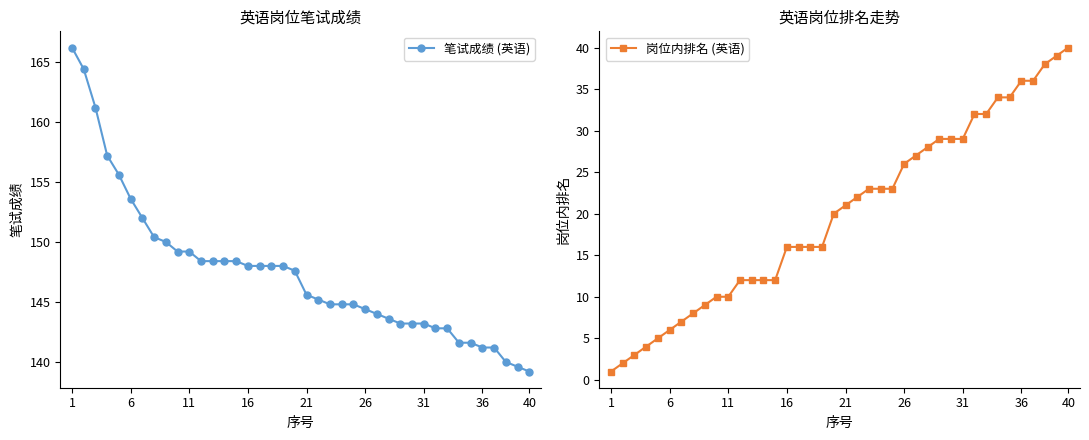

True or false: 岗位内排名 (英语) and 笔试成绩 (英语) intersect in this chart.

False